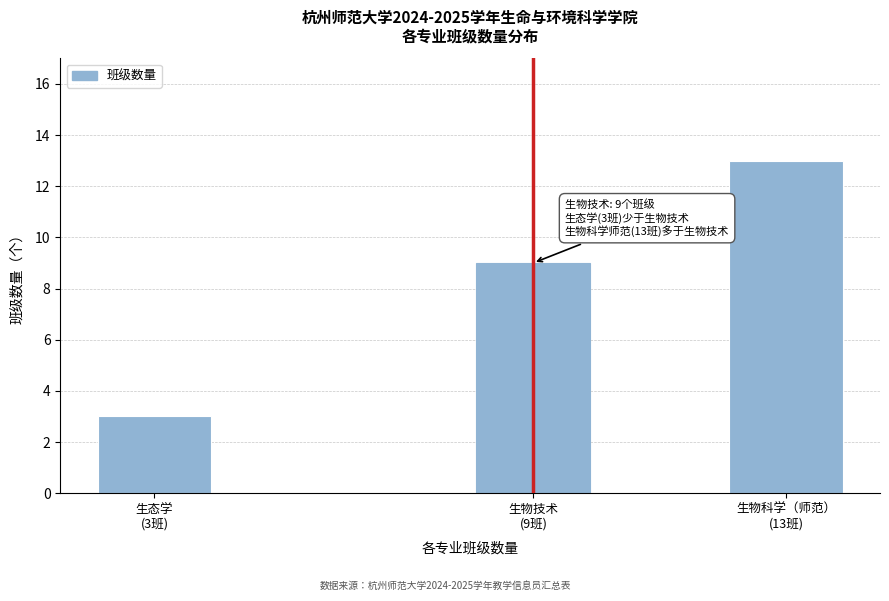

Reading left to right, transcribe all the data shown in this chart.

3	9	13